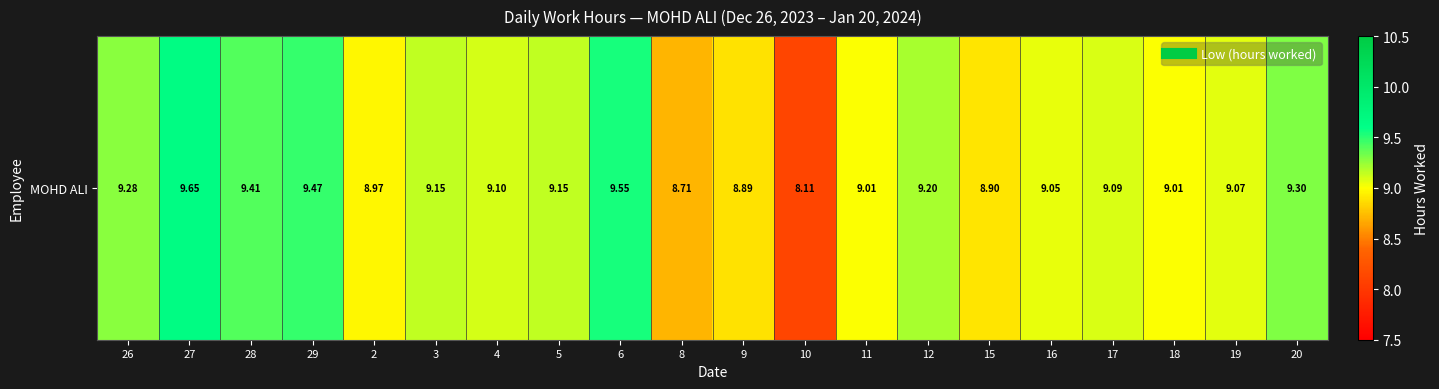

Reading left to right, list all the values displayed in this chart.

26=9.3	27=9.7	28=9.4	29=9.5	2=9.0	3=9.2	4=9.1	5=9.2	6=9.6	8=8.7	9=8.9	10=8.1	11=9.0	12=9.2	15=8.9	16=9.1	17=9.1	18=9.0	19=9.1	20=9.3